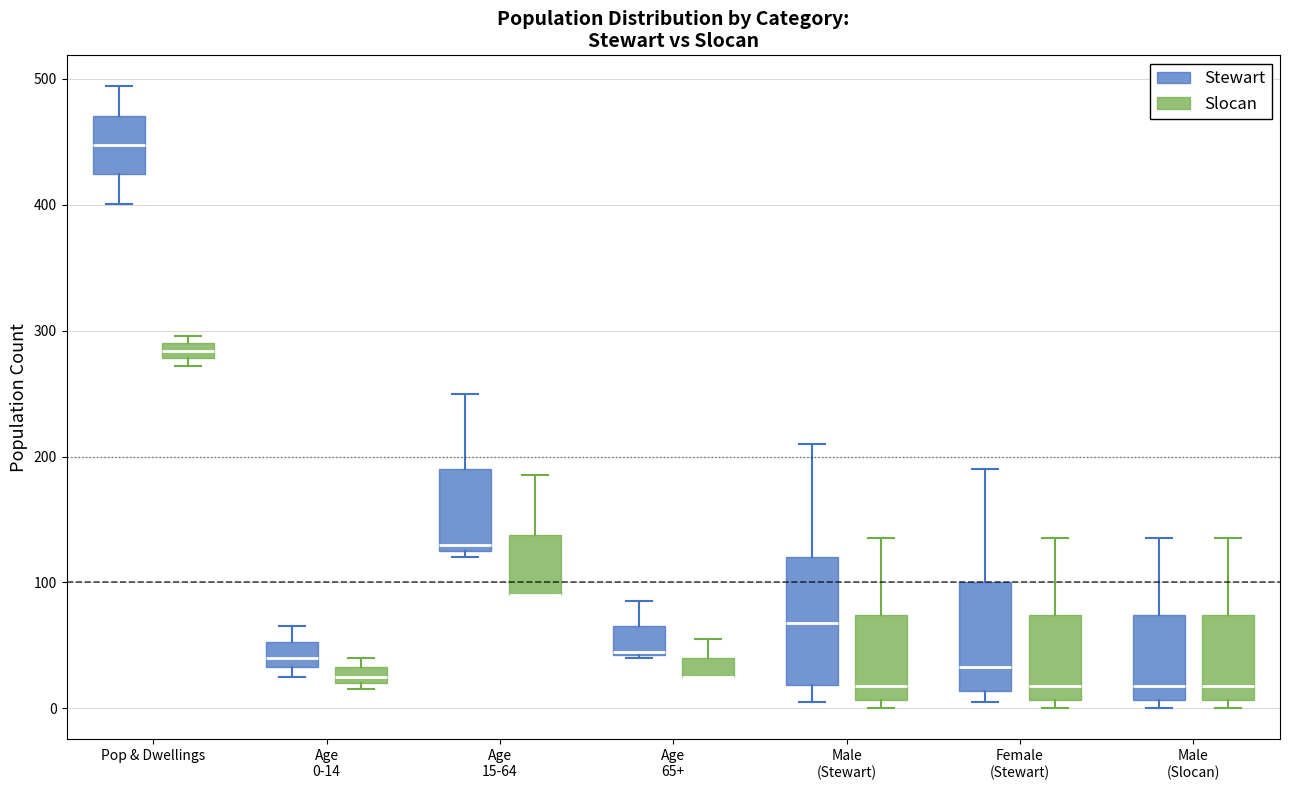

Comparing the boxes themselves (not the whiskers), which one is the tallest?

Male (Stewart) (Stewart)